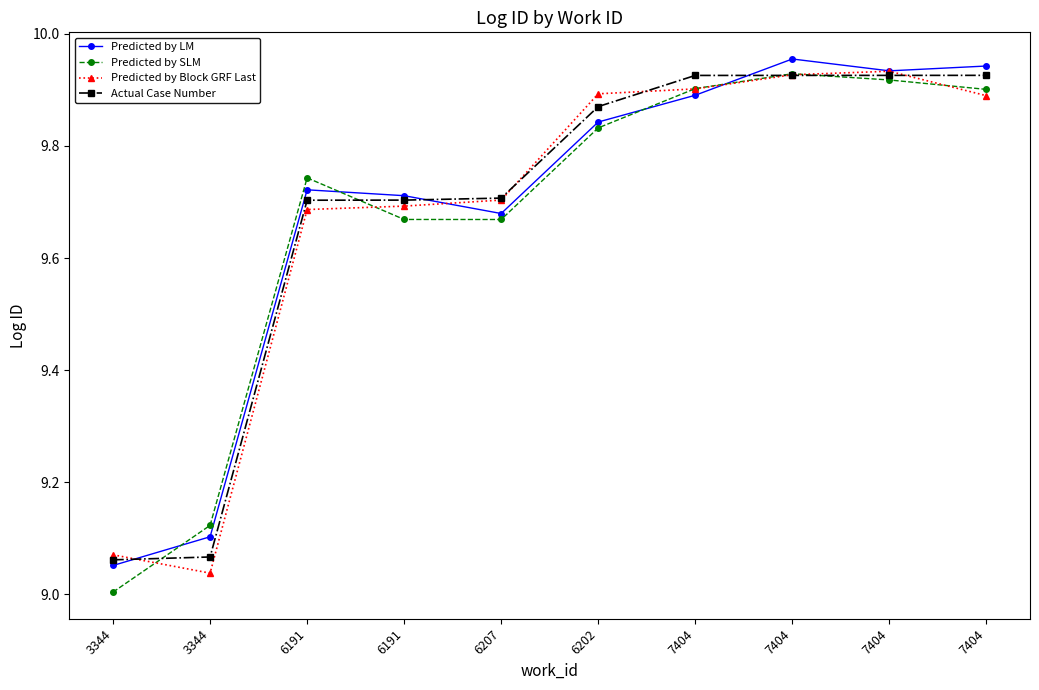

Where do Predicted by LM and Predicted by SLM first cross each other?

3344 and 3344